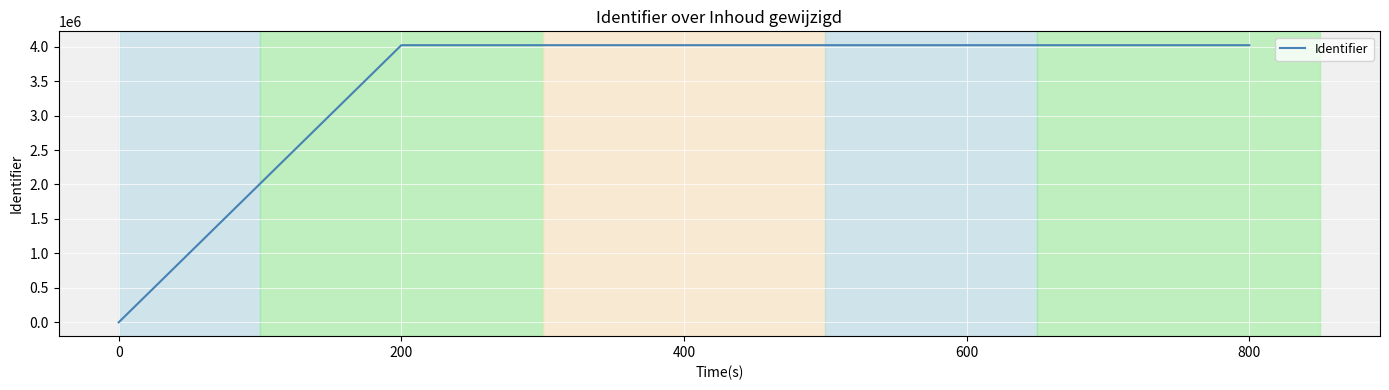

What is the sum of all values?

16084258